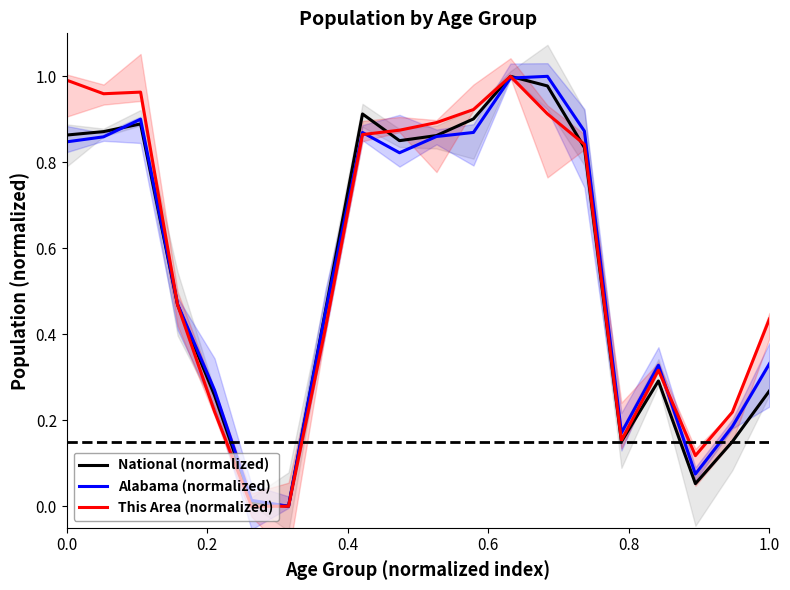

How many intersections are there between Alabama (normalized) and National (normalized)?

2